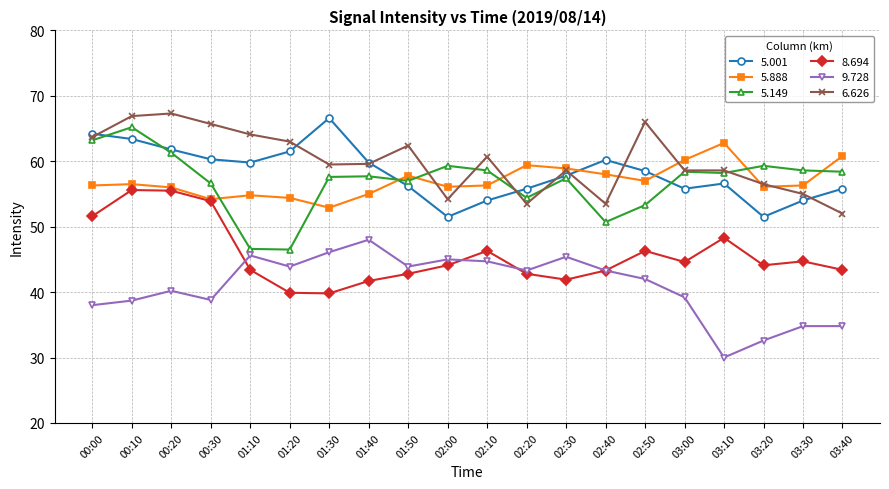

What are all the series names shown in the legend?

5.001, 5.888, 5.149, 8.694, 9.728, 6.626